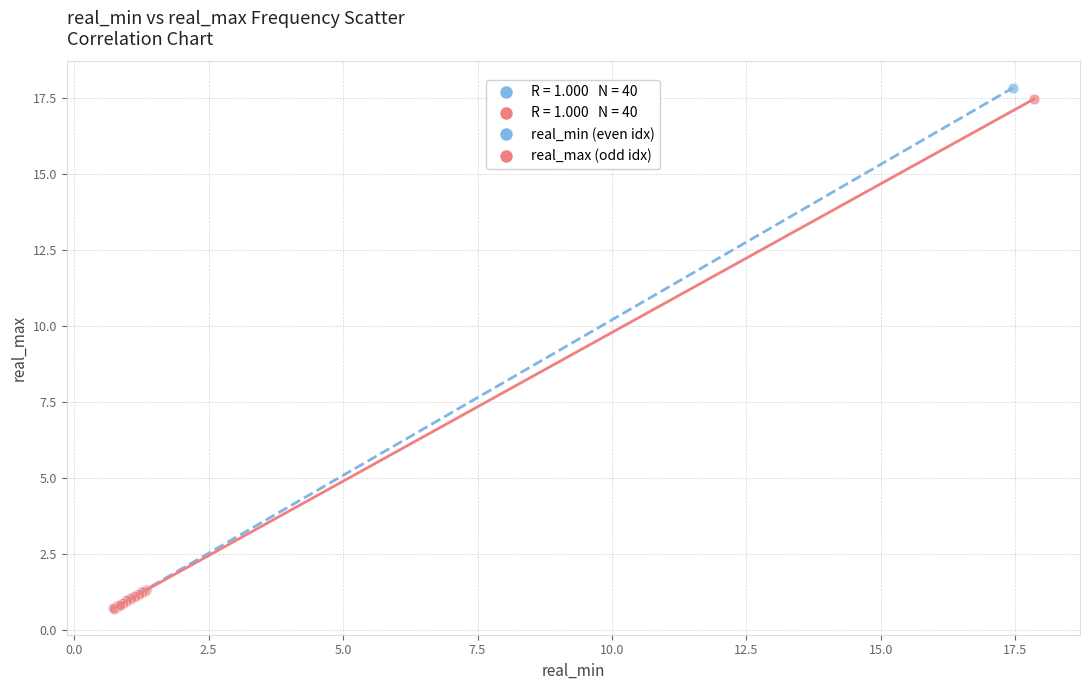

Which series has the largest Y range (max minus min)?

real_min (even idx)